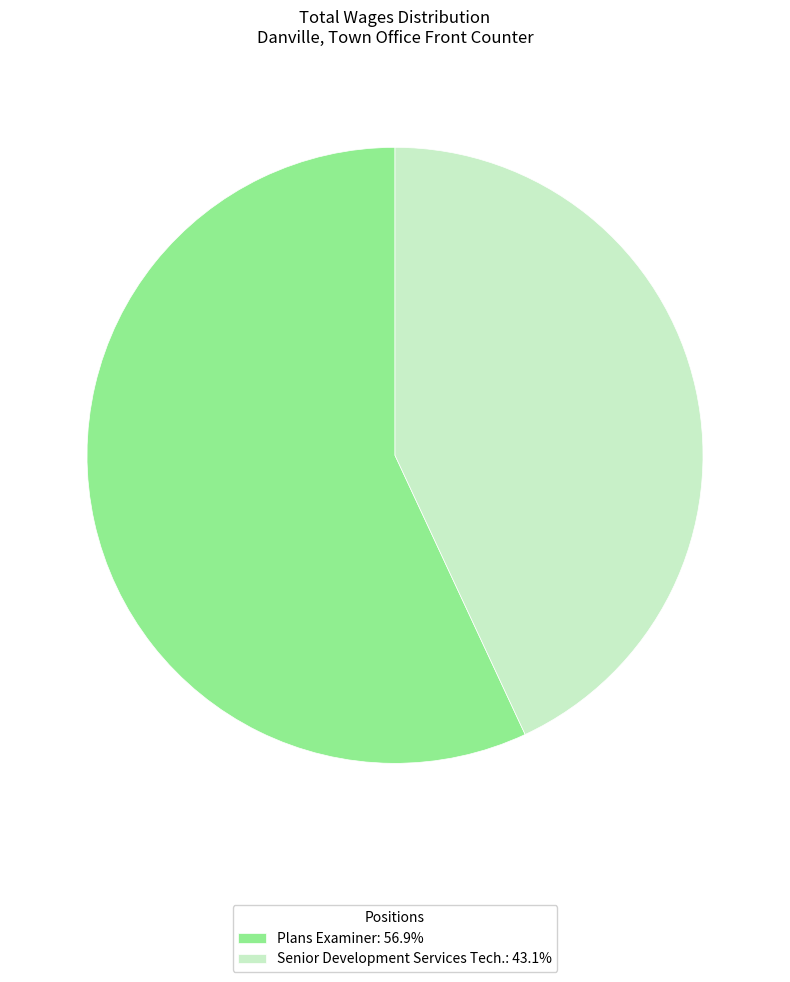

Approximately how many times larger is the value at Plans Examiner compared to Senior Development Services Tech.?

1.3